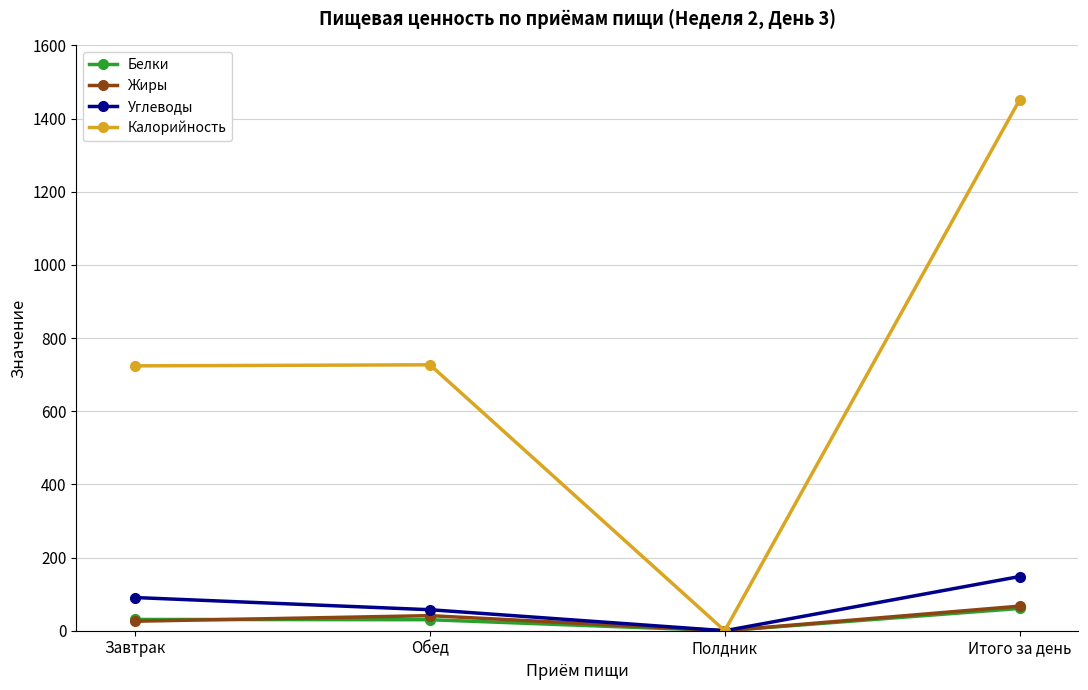

Between Завтрак and Итого за день, which series saw the biggest shift?

Калорийность